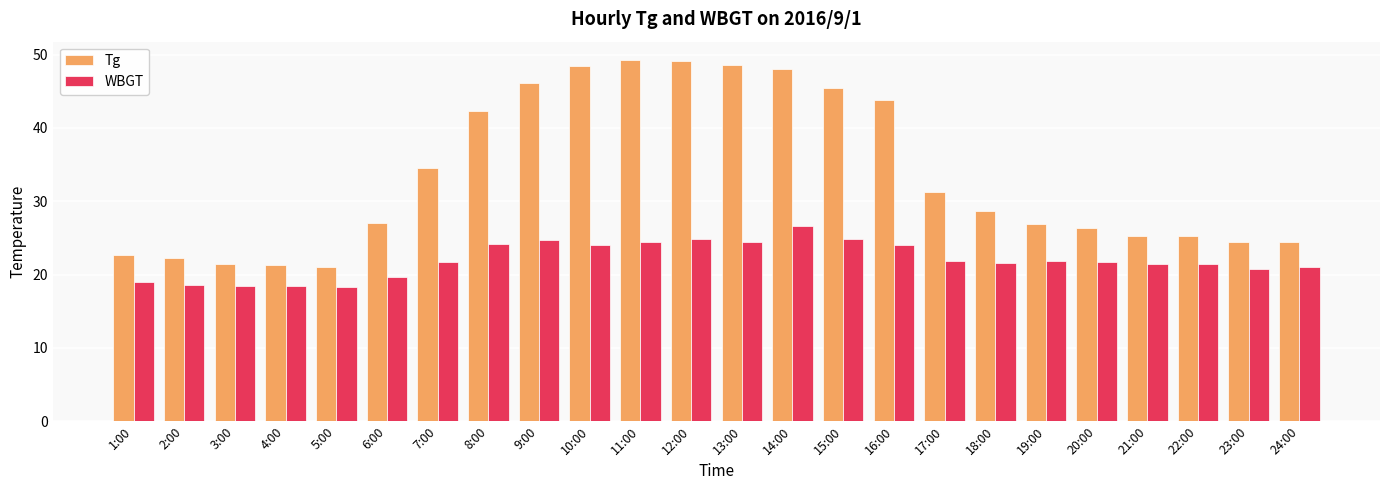

Rank the series by their maximum value, from highest to lowest.

Tg, WBGT